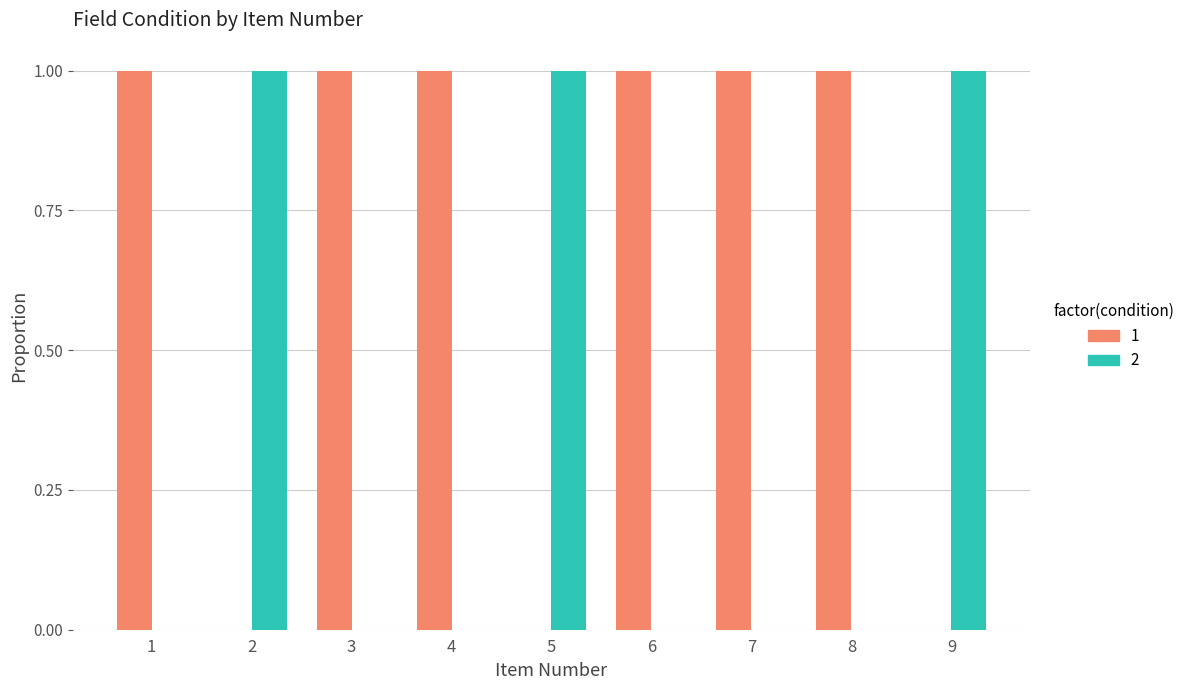

The 2 series shows 1 at 2. True or false?

True